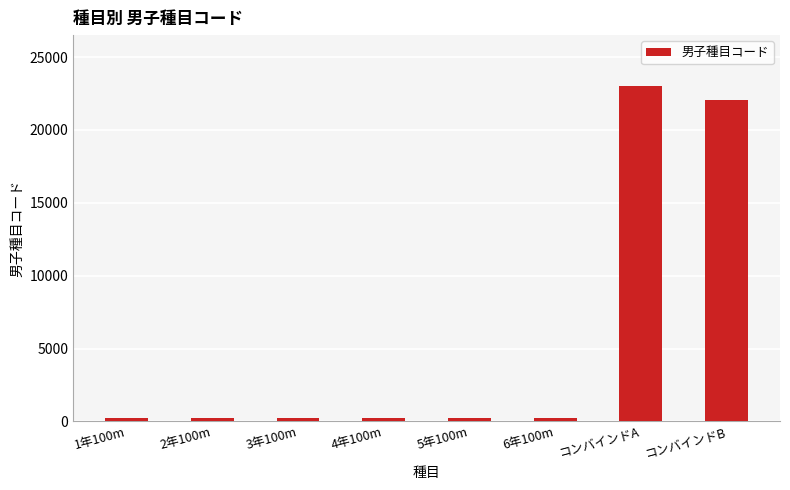

What is the greatest value displayed?

23048